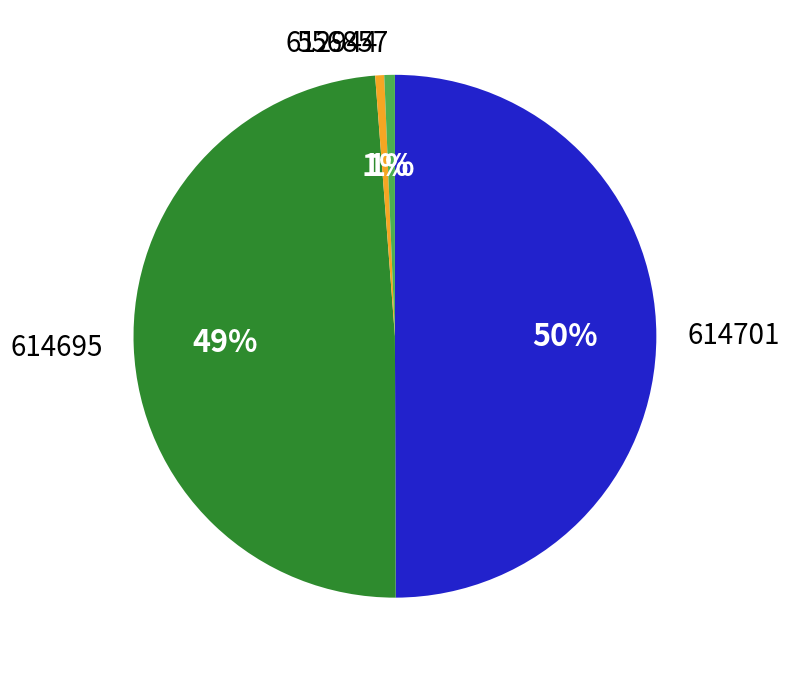

How many segments does this pie chart have?

4